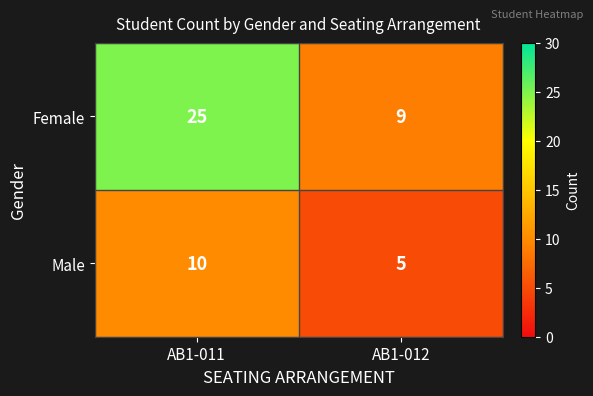

Between AB1-011 and AB1-012, which series saw the biggest shift?

Female